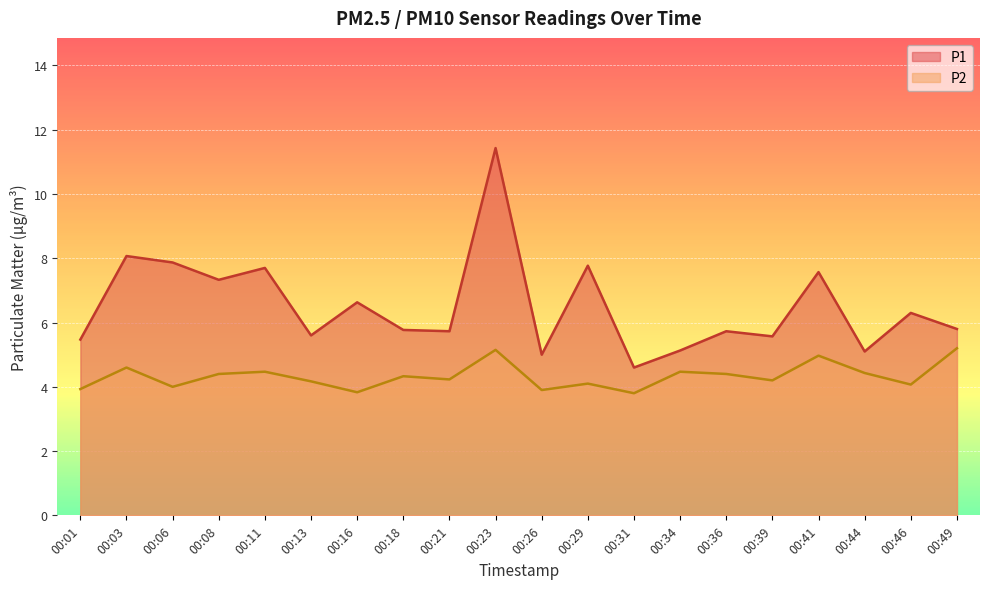

What is the difference between the P2 values at 00:08 and 00:18?

0.1